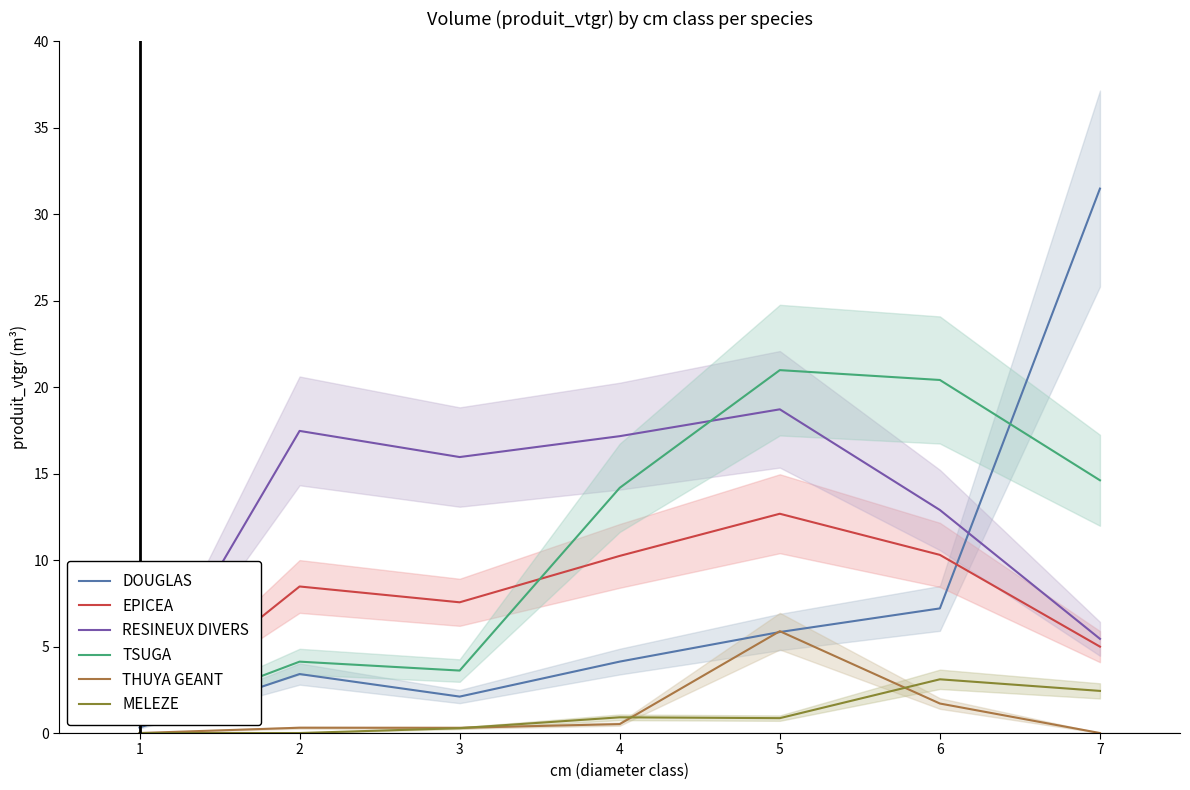

After their last crossing, which series has the higher values: DOUGLAS or RESINEUX DIVERS?

DOUGLAS